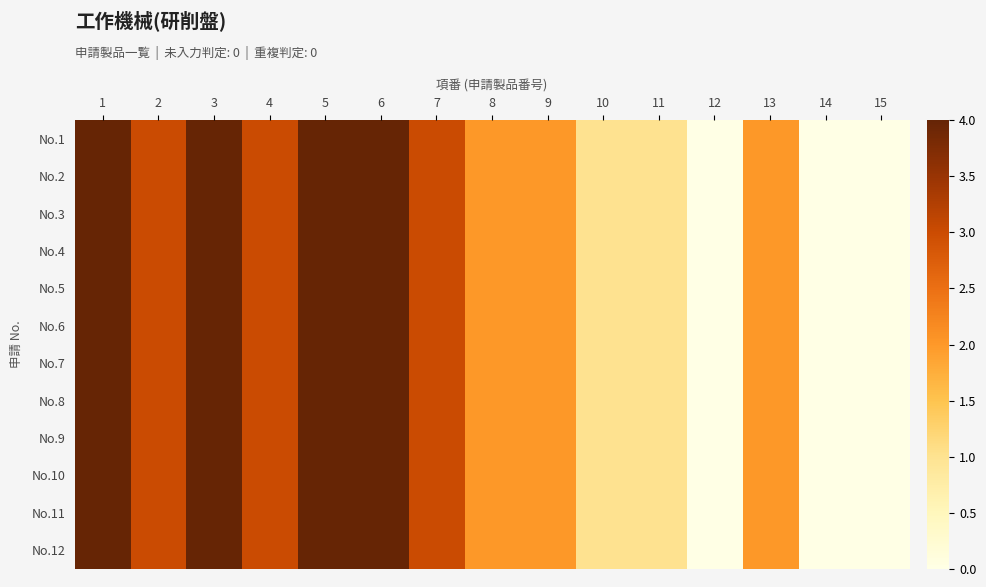

What is the greatest value displayed?

4